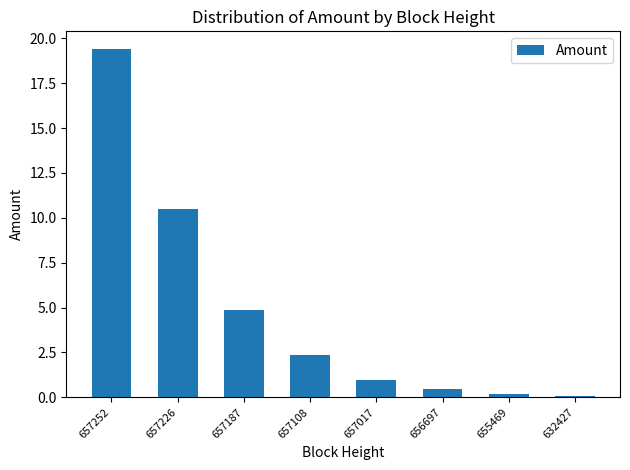

Is it true that the value at 657226 is 4.3?

False